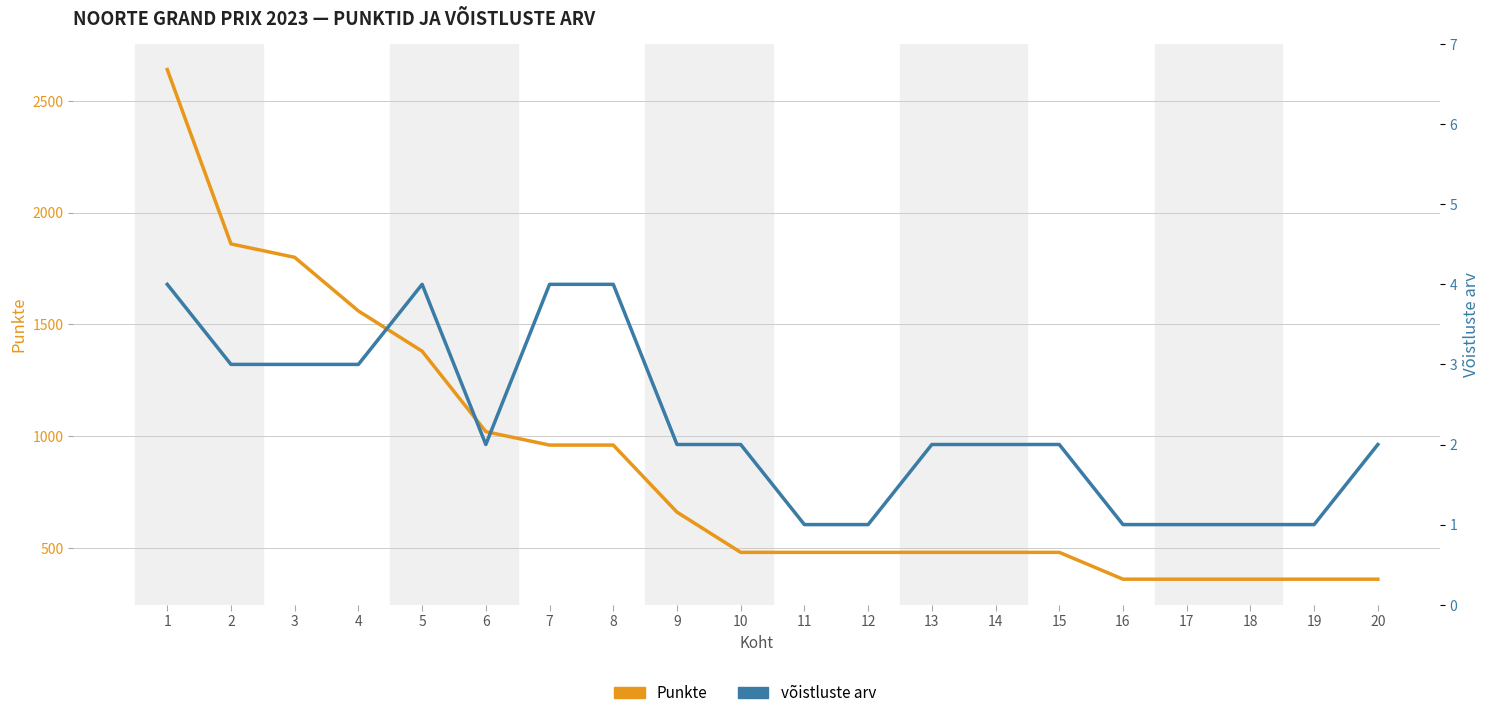

Reading left to right, what are all the values shown in this chart?

Punkte: 1=2640	2=1860	3=1800	4=1560	5=1380	6=1020	7=960	8=960	9=660	10=480	11=480	12=480	13=480	14=480	15=480	16=360	17=360	18=360	19=360	20=360
võistluste arv: 1=4	2=3	3=3	4=3	5=4	6=2	7=4	8=4	9=2	10=2	11=1	12=1	13=2	14=2	15=2	16=1	17=1	18=1	19=1	20=2